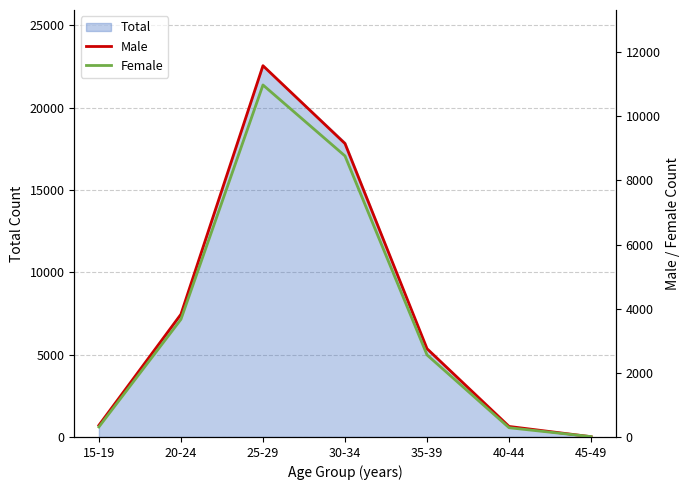

At which label is Total closest to 11284?

20-24